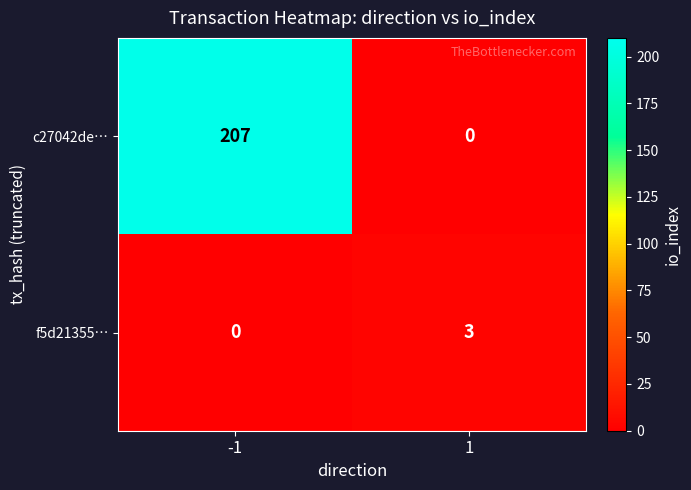

What is the maximum value shown in the chart?

207